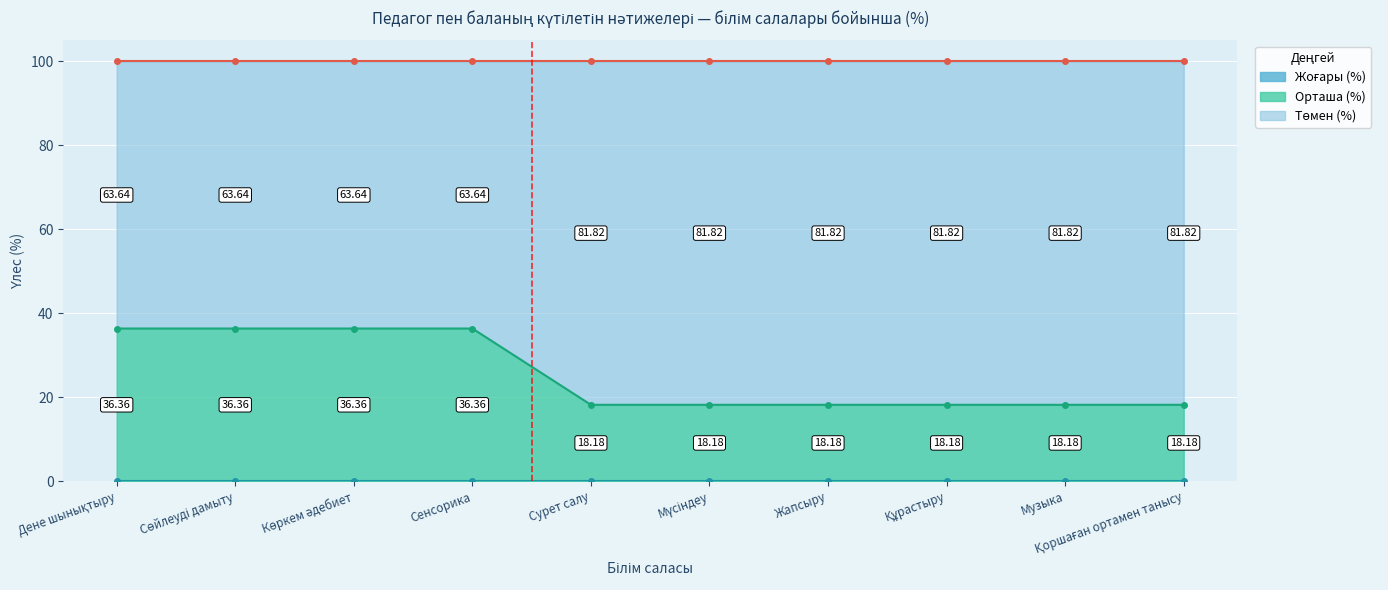

Reading left to right, extract all data points from this chart.

Жоғары (%): Дене шынықтыру=0.0	Сөйлеуді дамыту=0.0	Көркем әдебиет=0.0	Сенсорика=0.0	Сурет салу=0.0	Мүсіндеу=0.0	Жапсыру=0.0	Құрастыру=0.0	Музыка=0.0	Қоршаған ортамен танысу=0.0
Орташа (%): Дене шынықтыру=36.4	Сөйлеуді дамыту=36.4	Көркем әдебиет=36.4	Сенсорика=36.4	Сурет салу=18.2	Мүсіндеу=18.2	Жапсыру=18.2	Құрастыру=18.2	Музыка=18.2	Қоршаған ортамен танысу=18.2
Төмен (%): Дене шынықтыру=63.6	Сөйлеуді дамыту=63.6	Көркем әдебиет=63.6	Сенсорика=63.6	Сурет салу=81.8	Мүсіндеу=81.8	Жапсыру=81.8	Құрастыру=81.8	Музыка=81.8	Қоршаған ортамен танысу=81.8